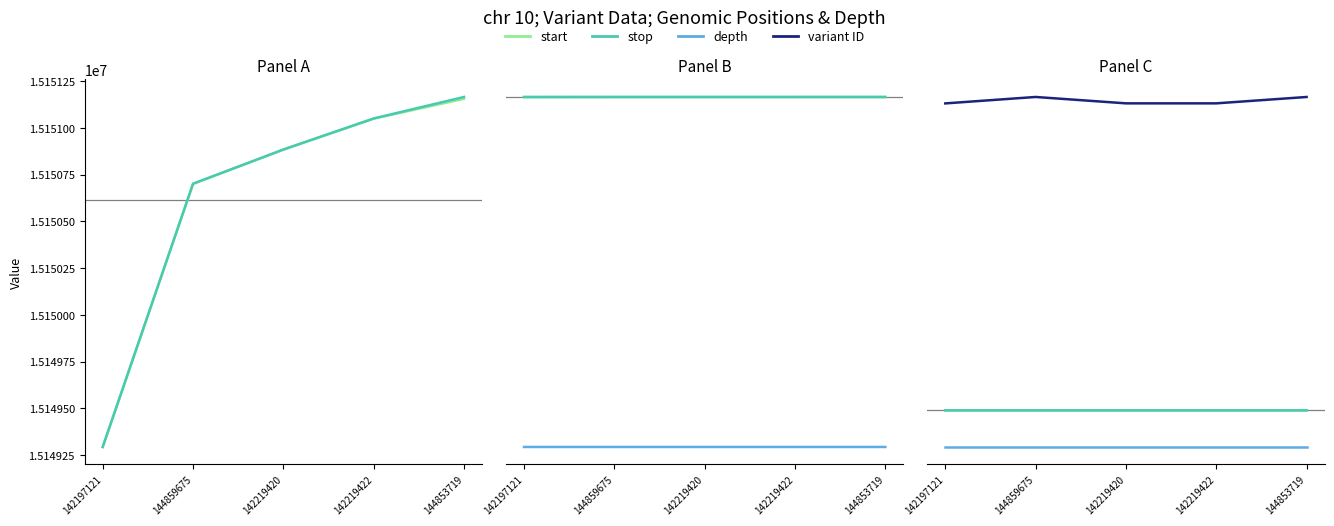

What is the difference between the second highest and minimum values in the depth series?

8